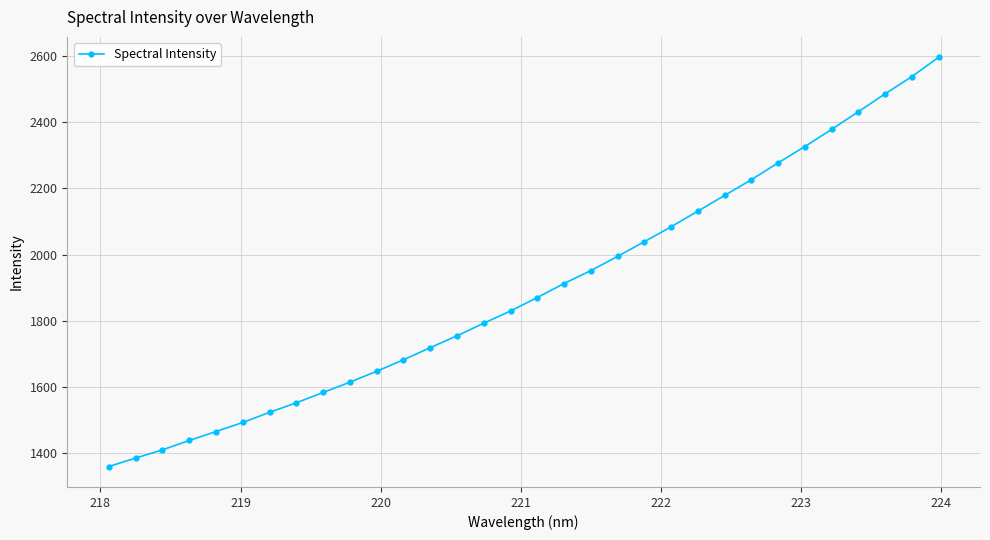

How many values are below 1870?

16